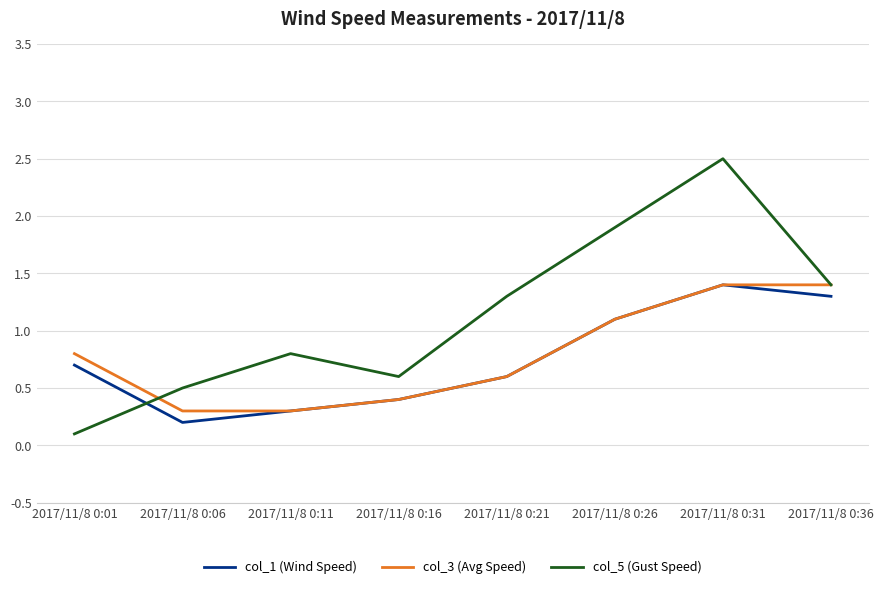

How many intersections are there between col_5 (Gust Speed) and col_1 (Wind Speed)?

1